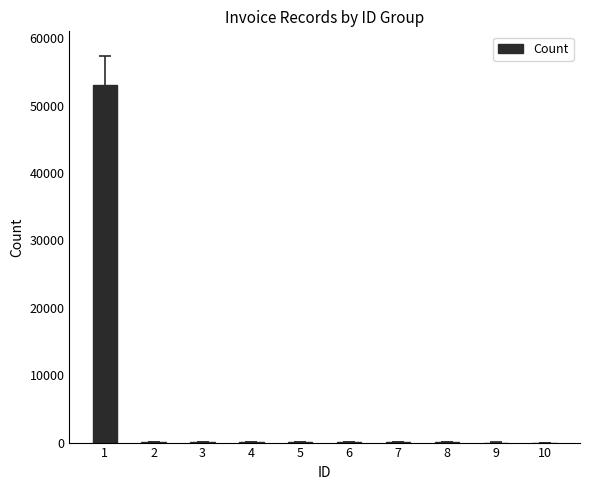

What is the greatest value displayed?

53083